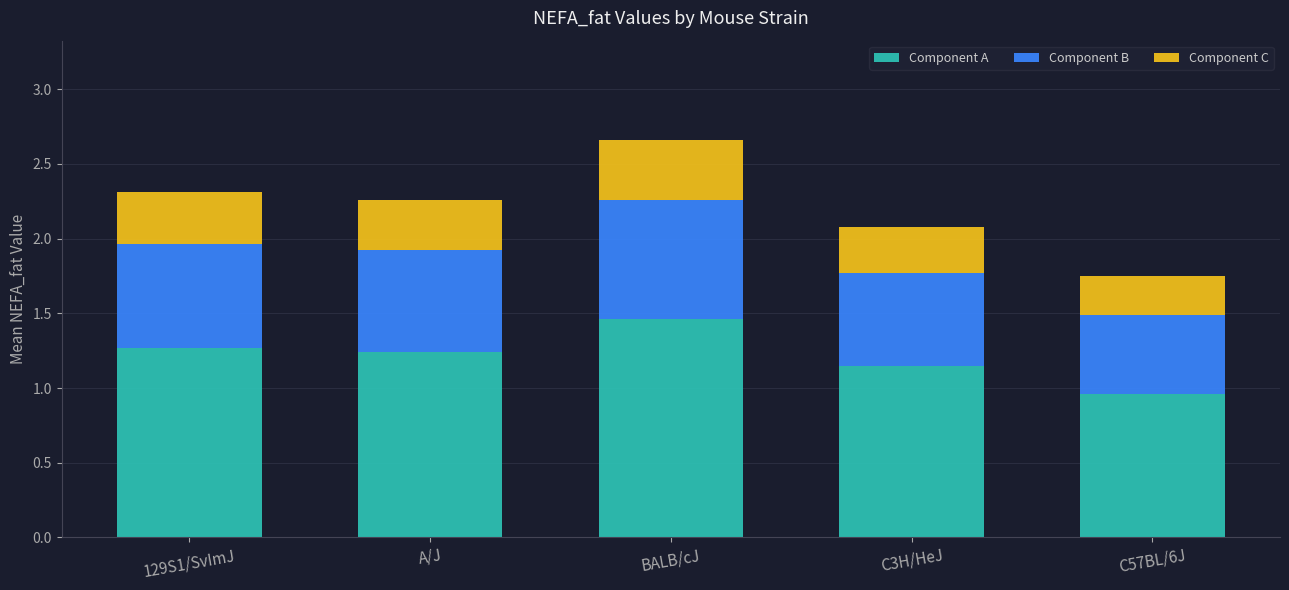

Does the chart contain any negative values?

No